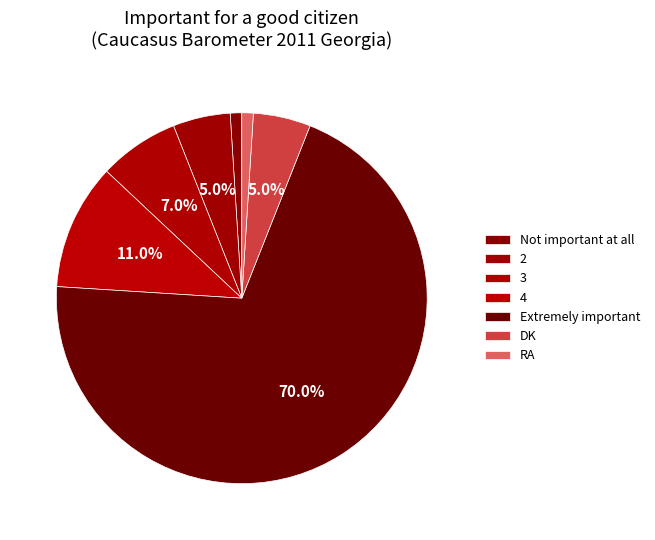

The Not important at all slice represents 11% of the pie. True or false?

False